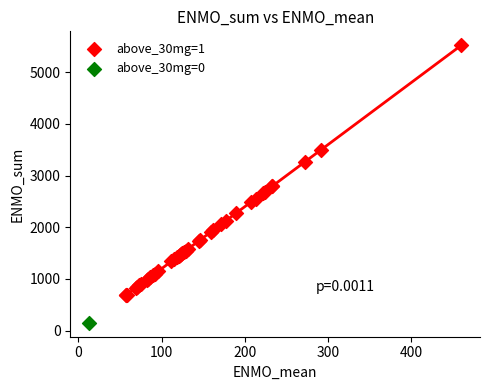

What are all the series names shown in the legend?

above_30mg=1, above_30mg=0